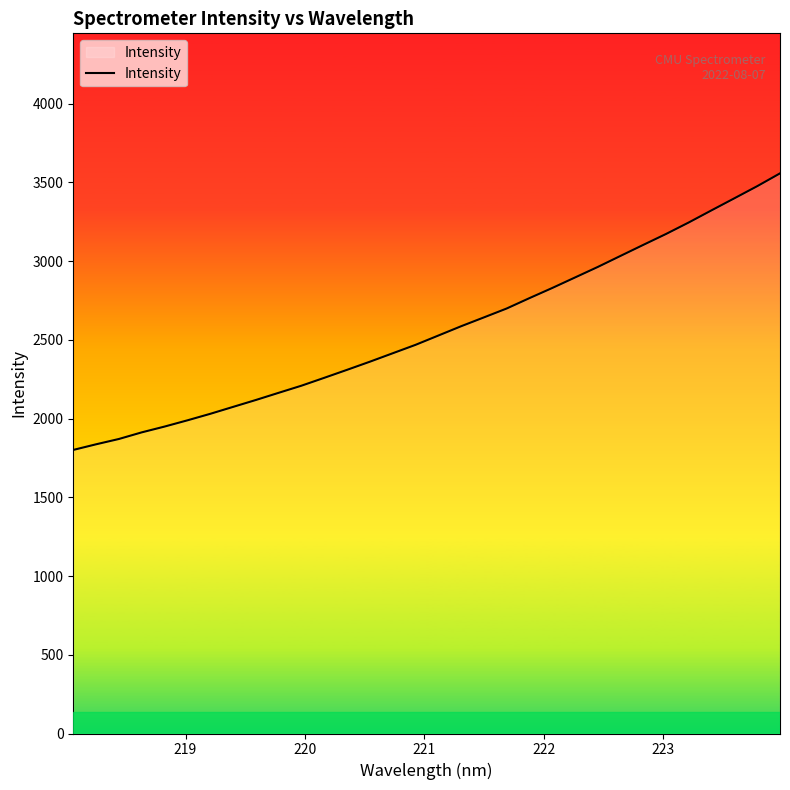

What is the difference between the maximum and minimum values?

1756.4